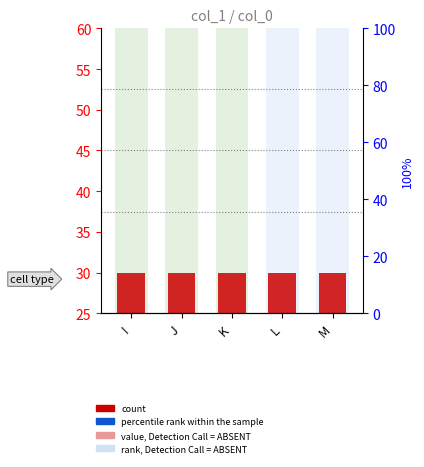

True or false: percentile rank within the sample has a value of 25 at M.

True